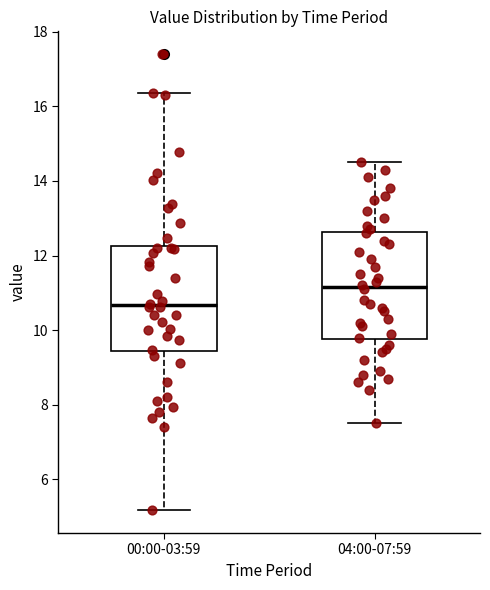

Reading left to right, transcribe this box plot: for each box, give where its median line is, the range the box spans, and where its two whiskers end, as read against the y-axis. The values are not printed on the chart, so give them approximately, as read against the axis.

00:00-03:59: median 10.6, box 9.4 to 12.2, whiskers 5.2 to 16.4
04:00-07:59: median 11.2, box 9.8 to 12.6, whiskers 7.6 to 14.6